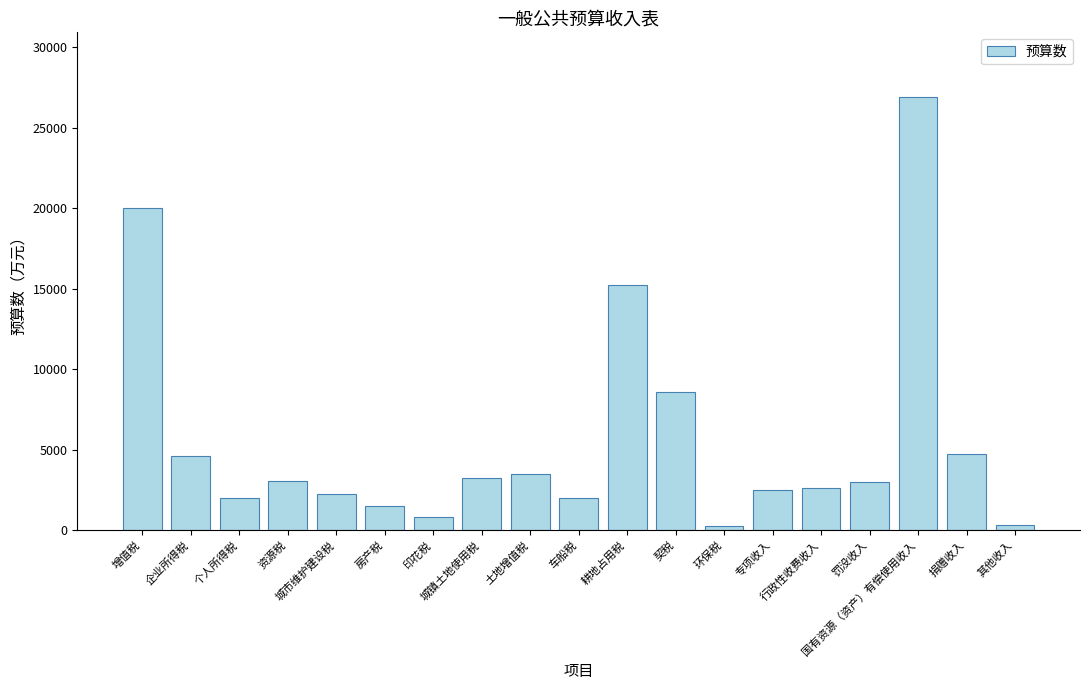

At which label does the data first exceed 3000?

增值税